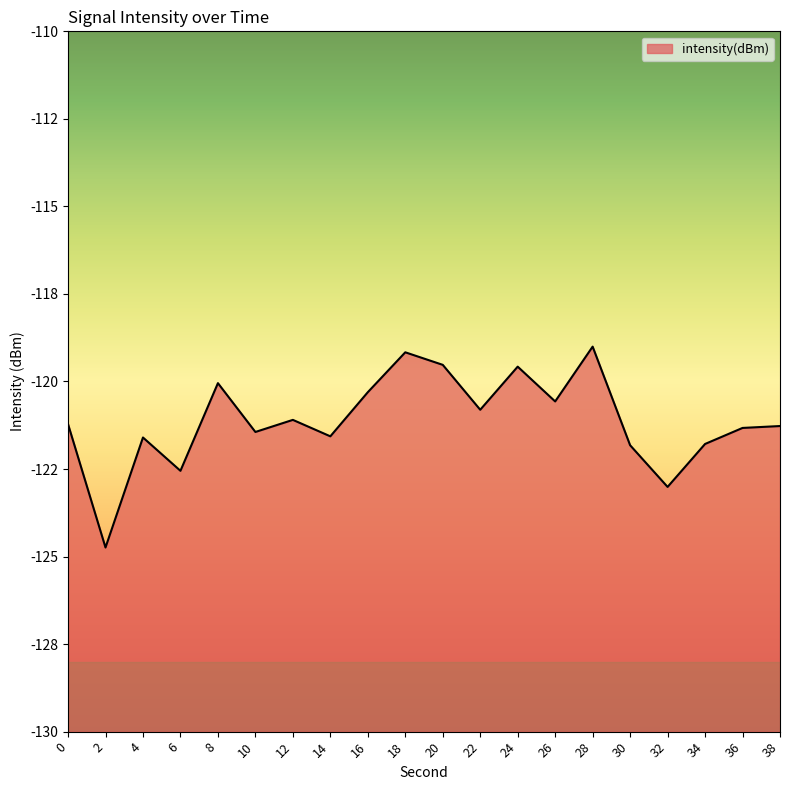

True or false: the data has more than 1 interior local peaks.

True